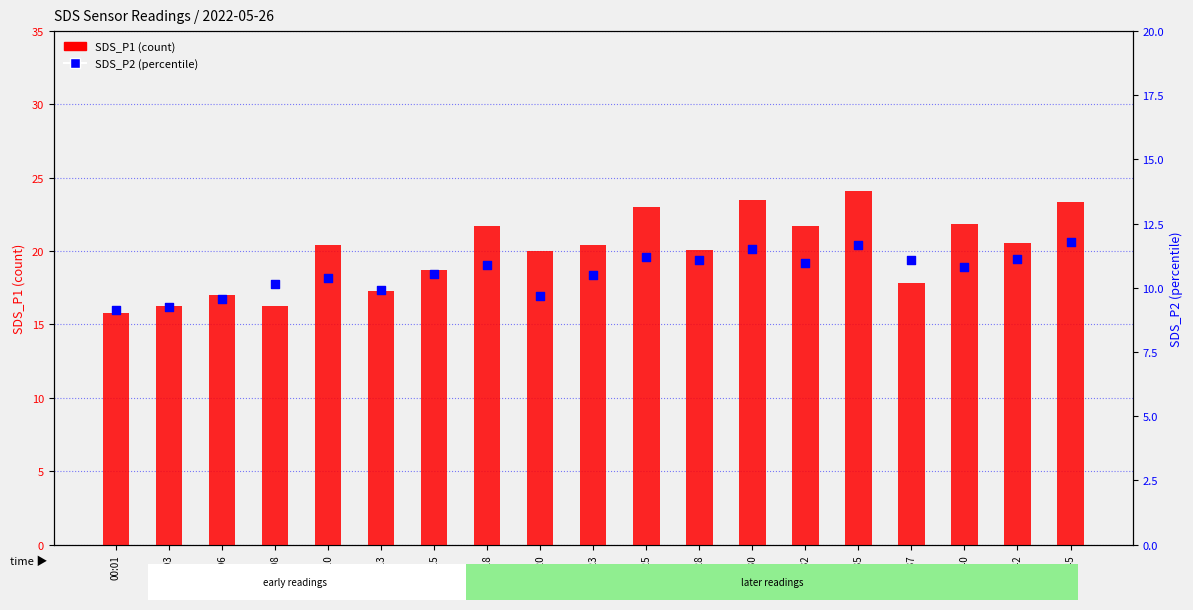

What is the total value across all series at 00:13?

27.2